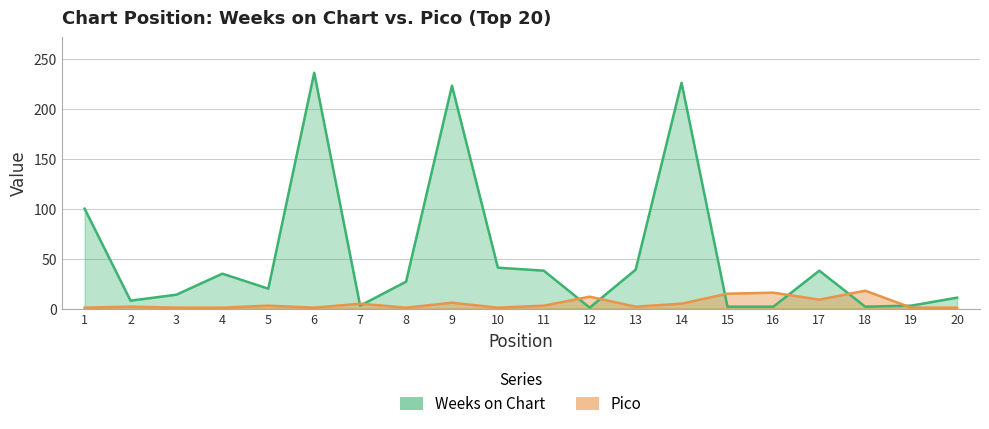

In Weeks on Chart, how many points are higher than both neighbors (excluding endpoints)?

5